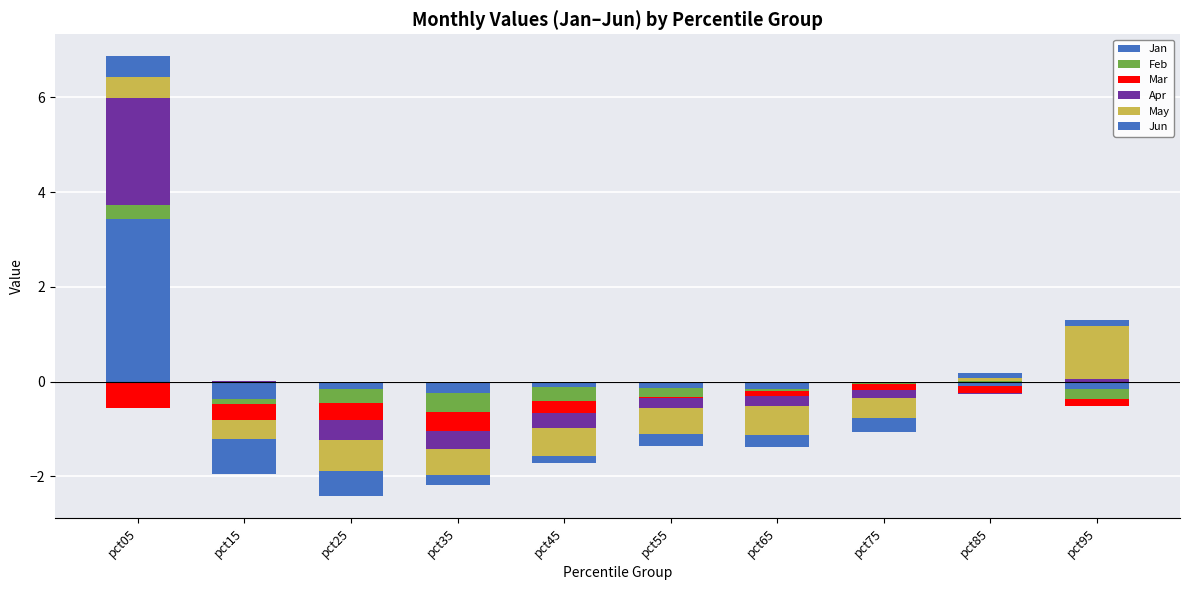

What are all the series names shown in the legend?

Jan, Feb, Mar, Apr, May, Jun